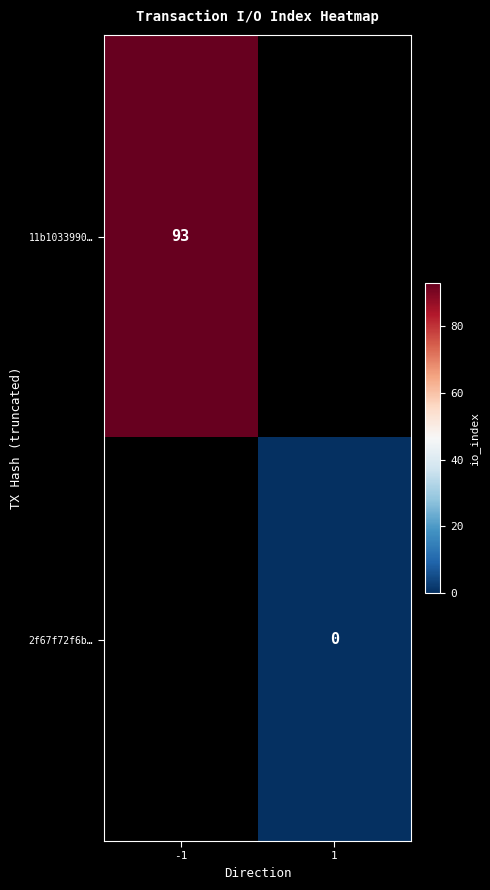

The value of 11b1033990… at -1 is 37. True or false?

False